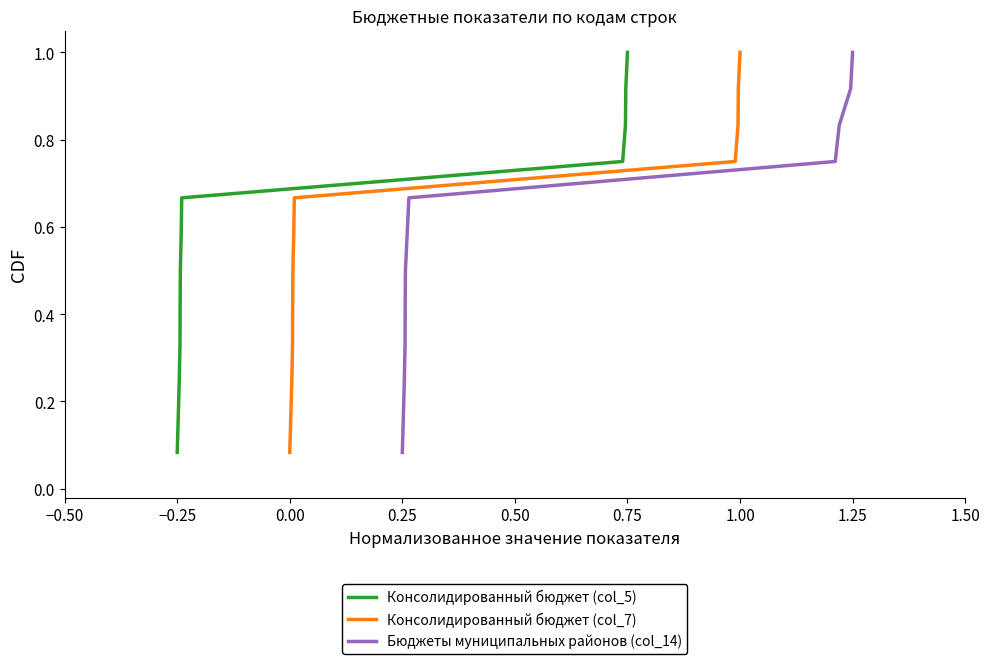

Does the chart have visible grid lines?

No